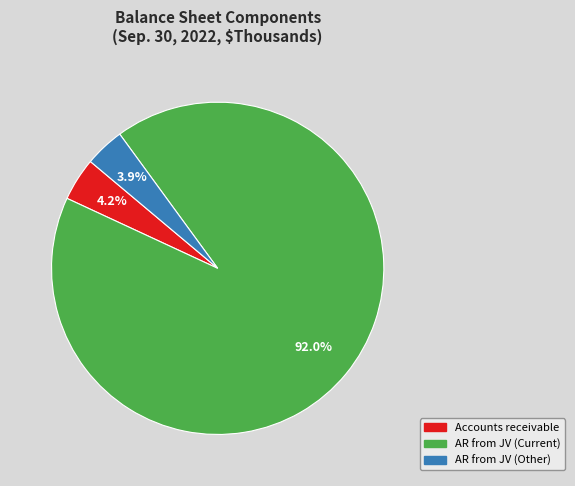

Is there a majority slice in this chart?

Yes